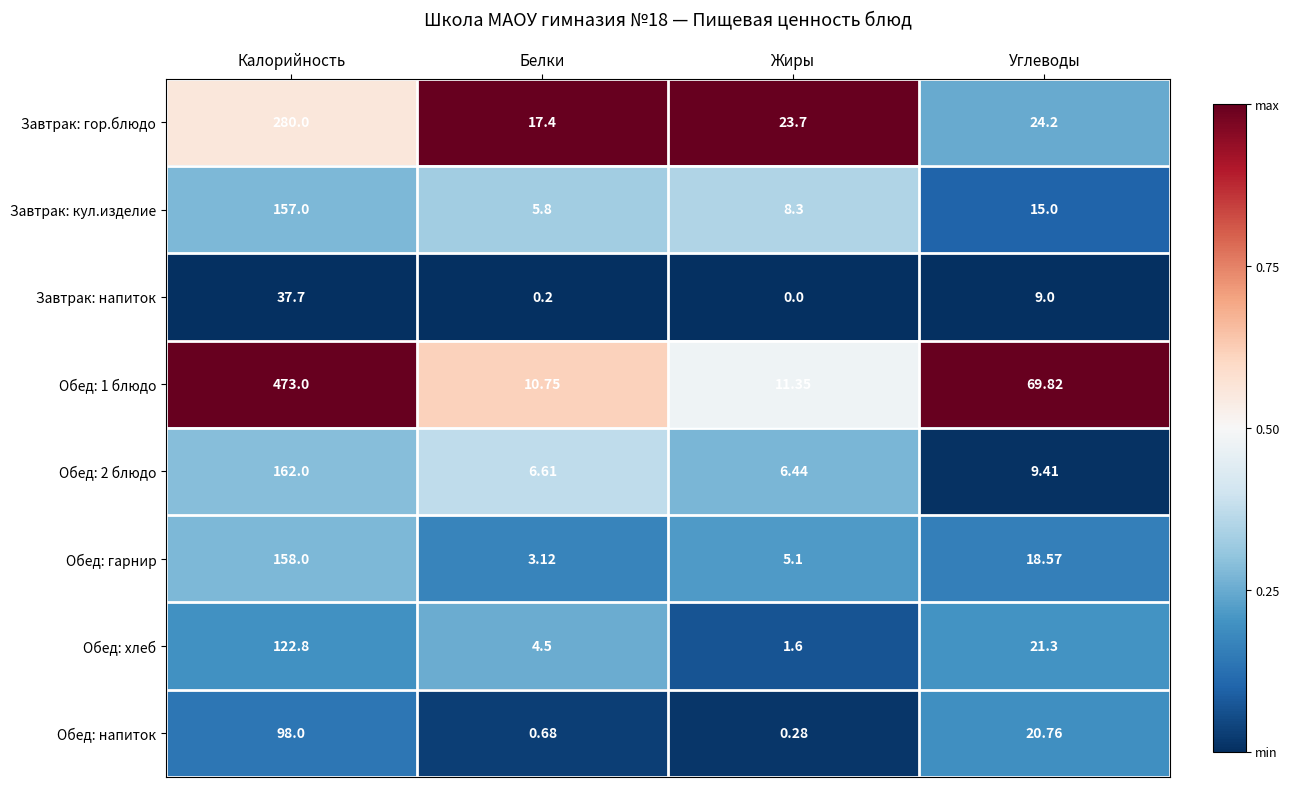

Rank the series at Белки from highest to lowest value.

Завтрак: гор.блюдо, Обед: 1 блюдо, Обед: 2 блюдо, Завтрак: кул.изделие, Обед: хлеб, Обед: гарнир, Обед: напиток, Завтрак: напиток